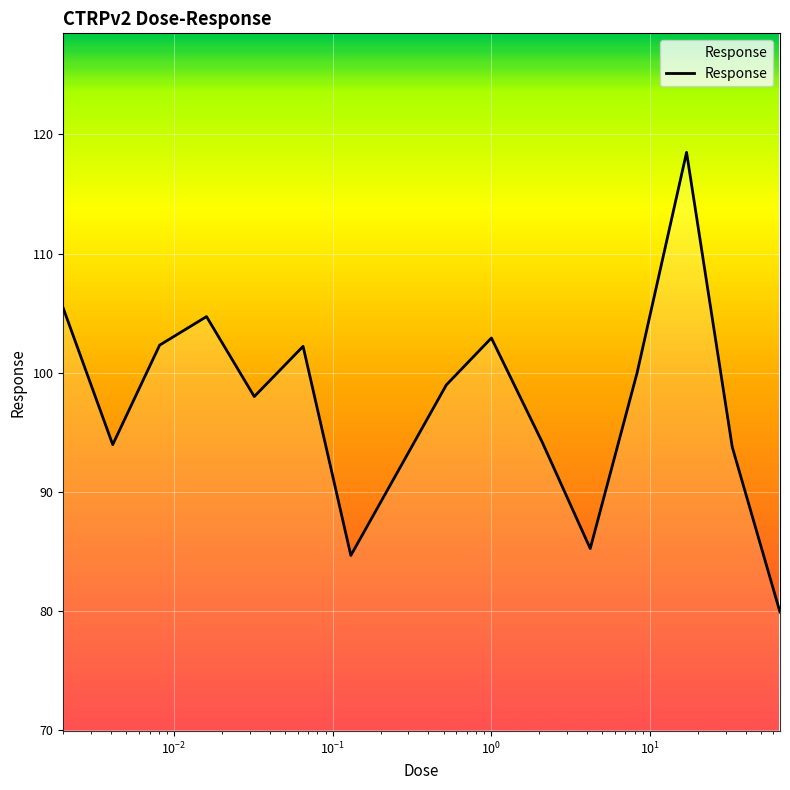

What is the greatest value displayed?

118.5